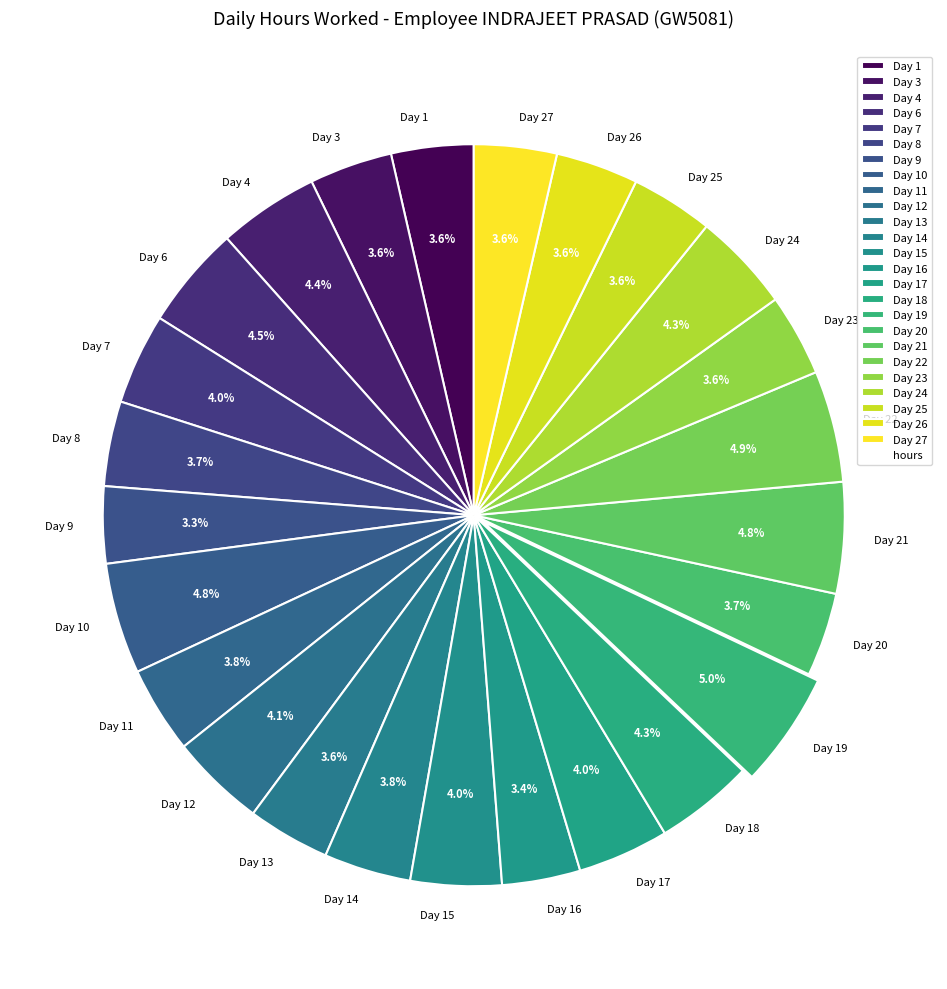

To the nearest percent, what portion does Day 8 represent?

4%